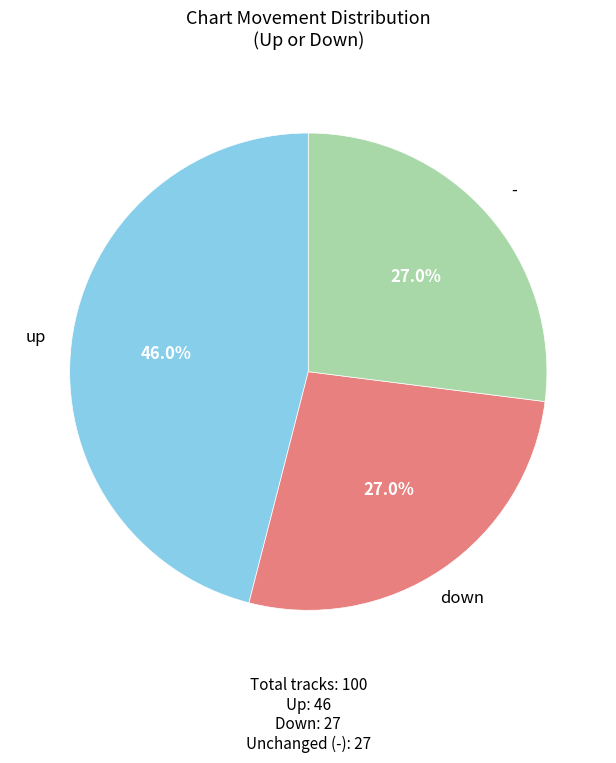

How many segments does this pie chart have?

3